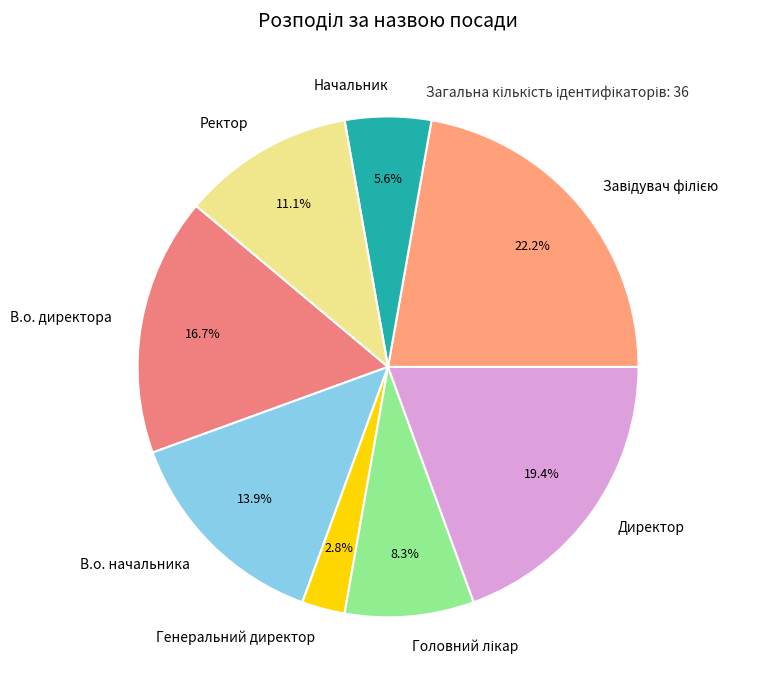

What percentage do Генеральний директор and Ректор together represent?

13.9%